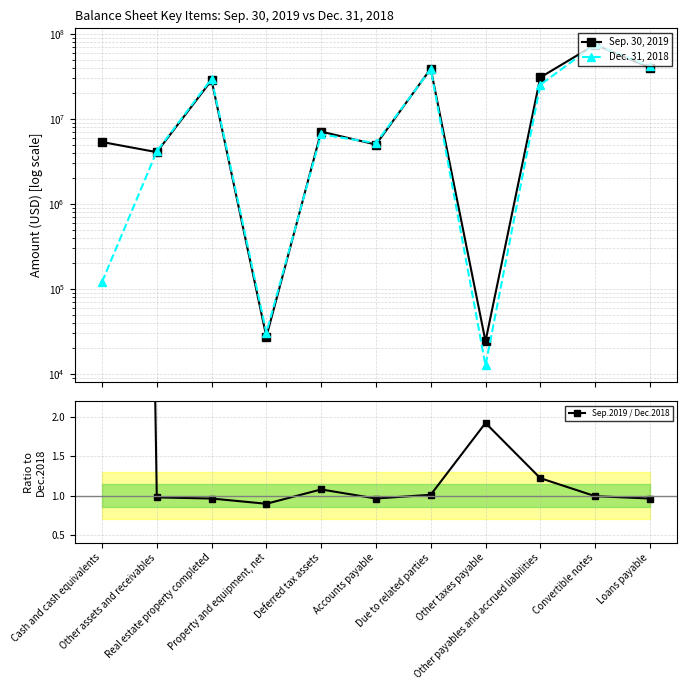

At which category is the sum across all series the highest?

Convertible notes